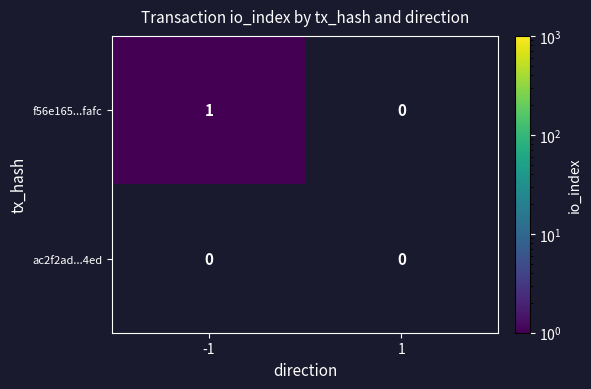

Is the value of ac2f2ad...4ed at -1 greater than the value of f56e165...fafc at -1?

No